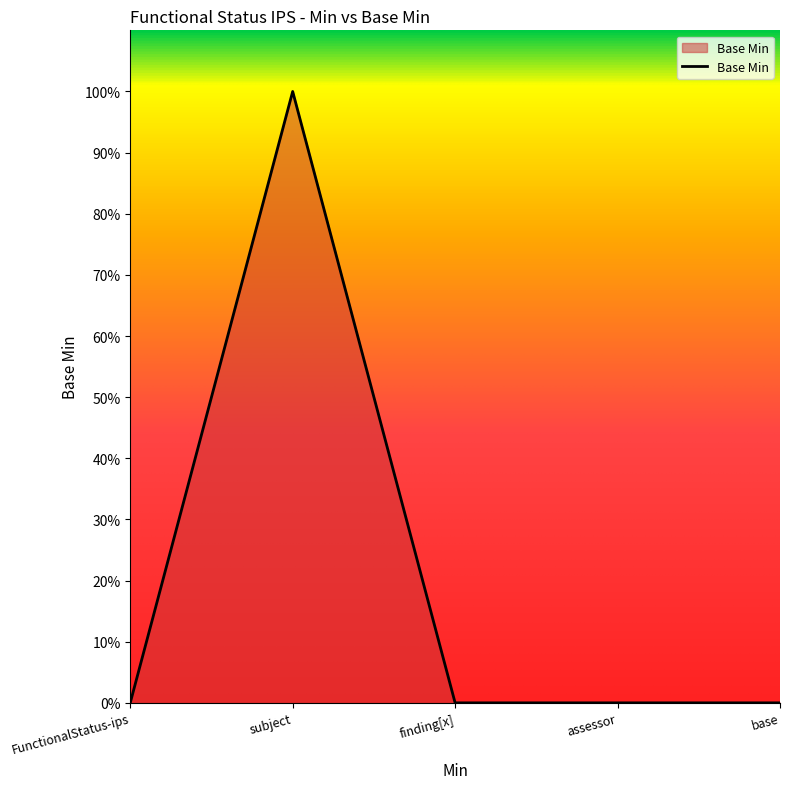

Does the chart have visible grid lines?

No